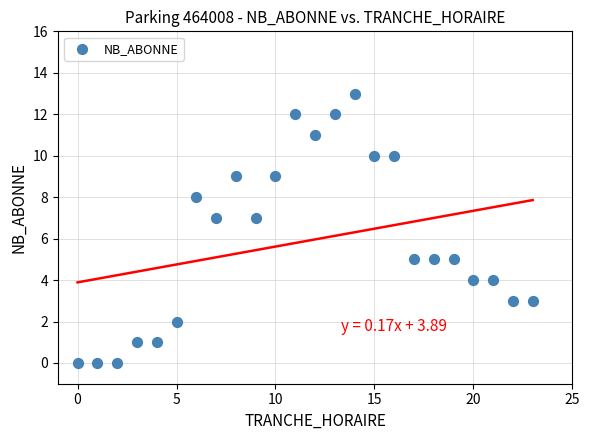

What is the range of X values (max minus min)?

23